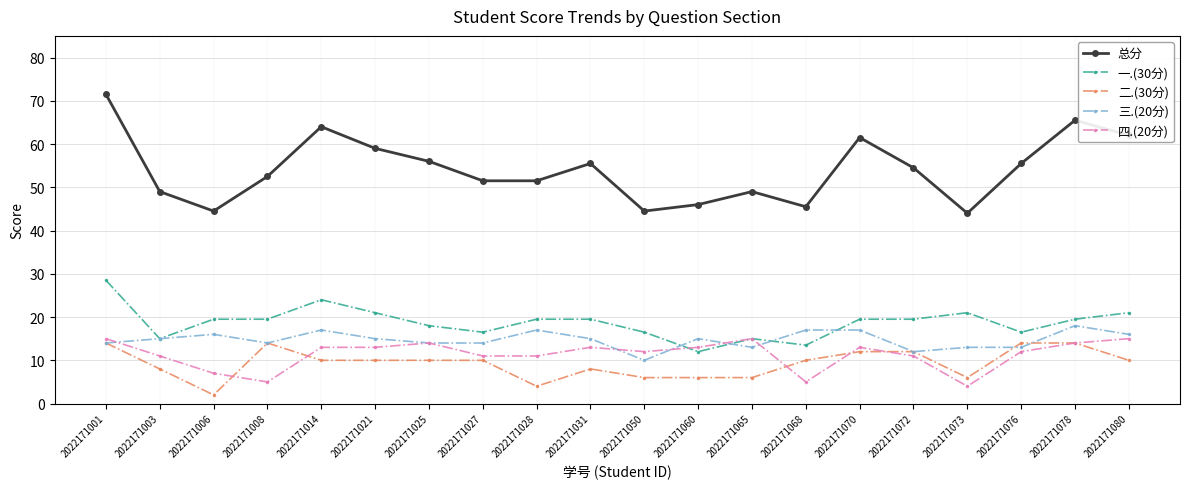

At which category does 总分 reach its first local peak?

2022171014